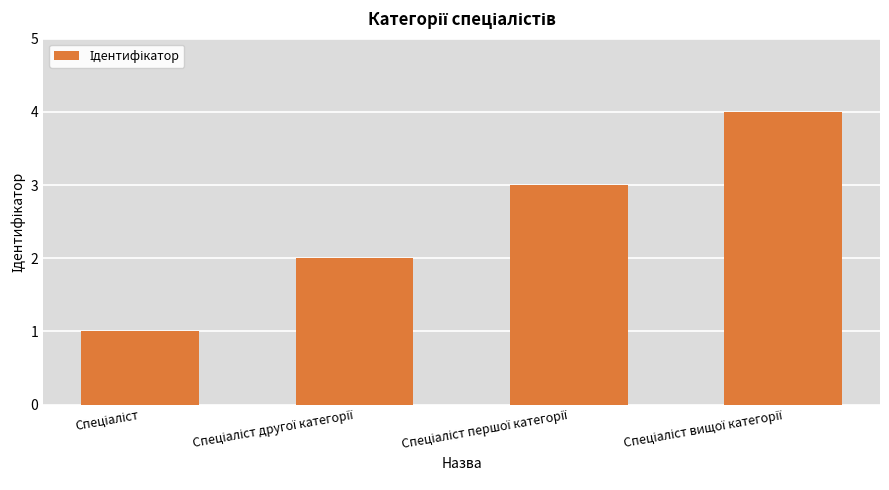

What is the difference between the maximum and minimum values?

3